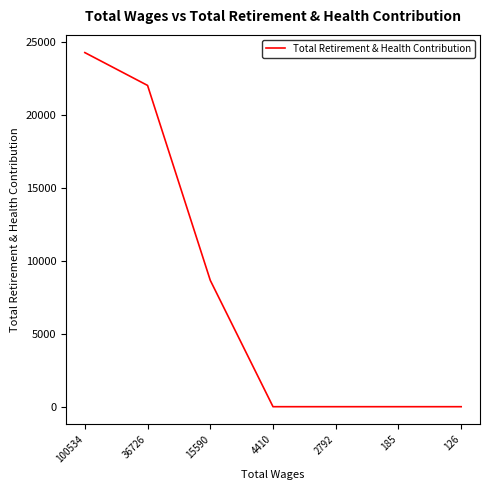

How many distinct data groups are displayed?

1